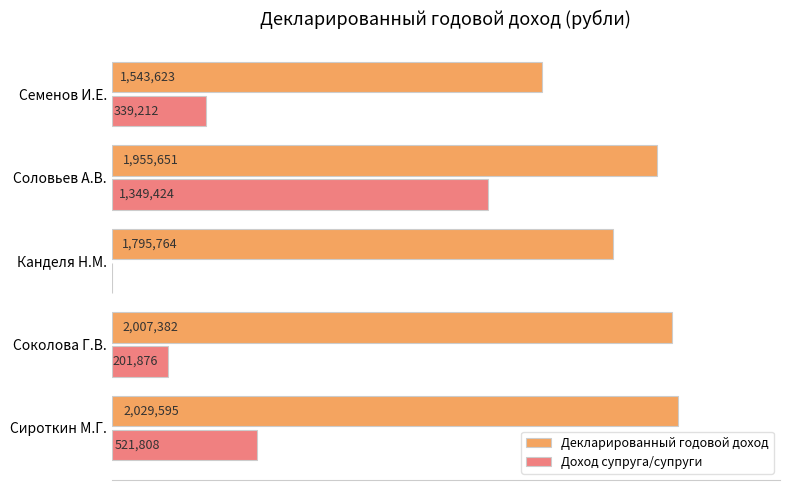

What are all the series names shown in the legend?

Декларированный годовой доход, Доход супруга/супруги